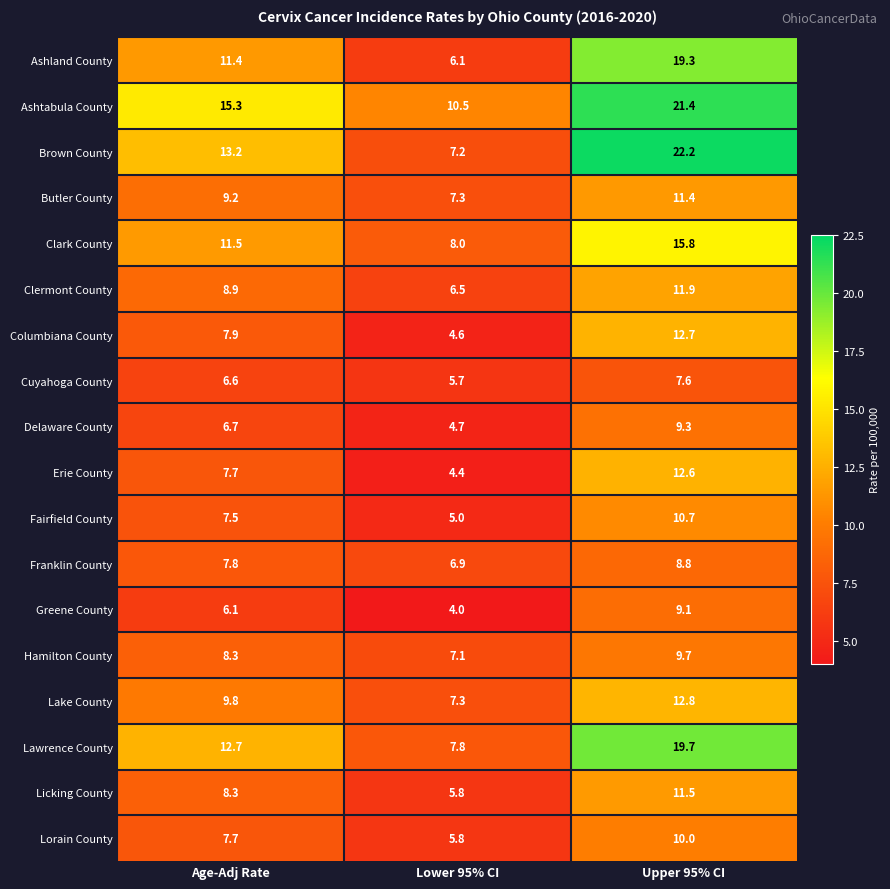

Is the value of Delaware County at Age-Adj Rate greater than the value of Clark County at Lower 95% CI?

No